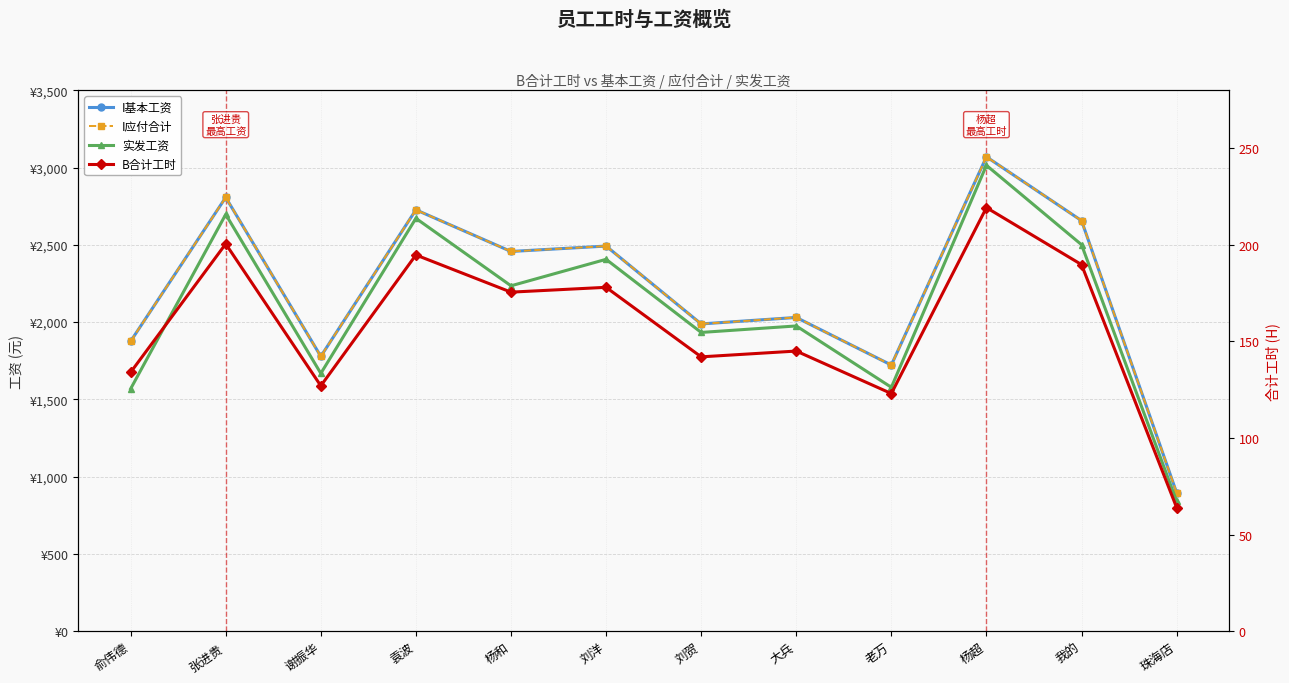

How many lines are shown in the chart?

4